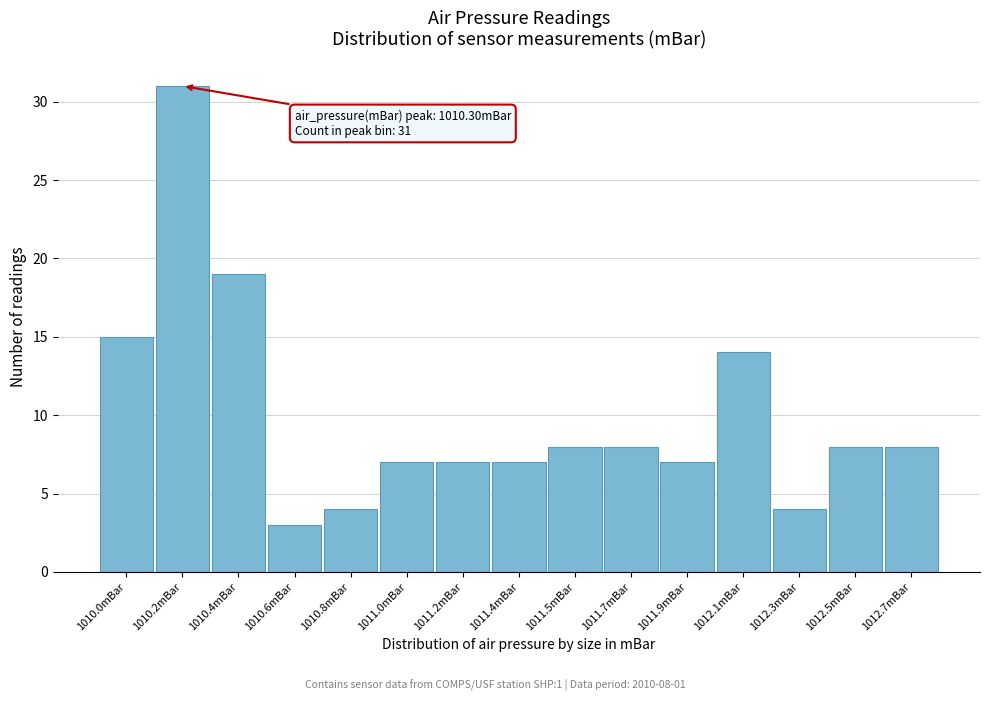

Reading left to right, transcribe all the data shown in this chart.

1010.0mBar=15	1010.2mBar=31	1010.4mBar=19	1010.6mBar=3	1010.8mBar=4	1011.0mBar=7	1011.2mBar=7	1011.4mBar=7	1011.5mBar=8	1011.7mBar=8	1011.9mBar=7	1012.1mBar=14	1012.3mBar=4	1012.5mBar=8	1012.7mBar=8